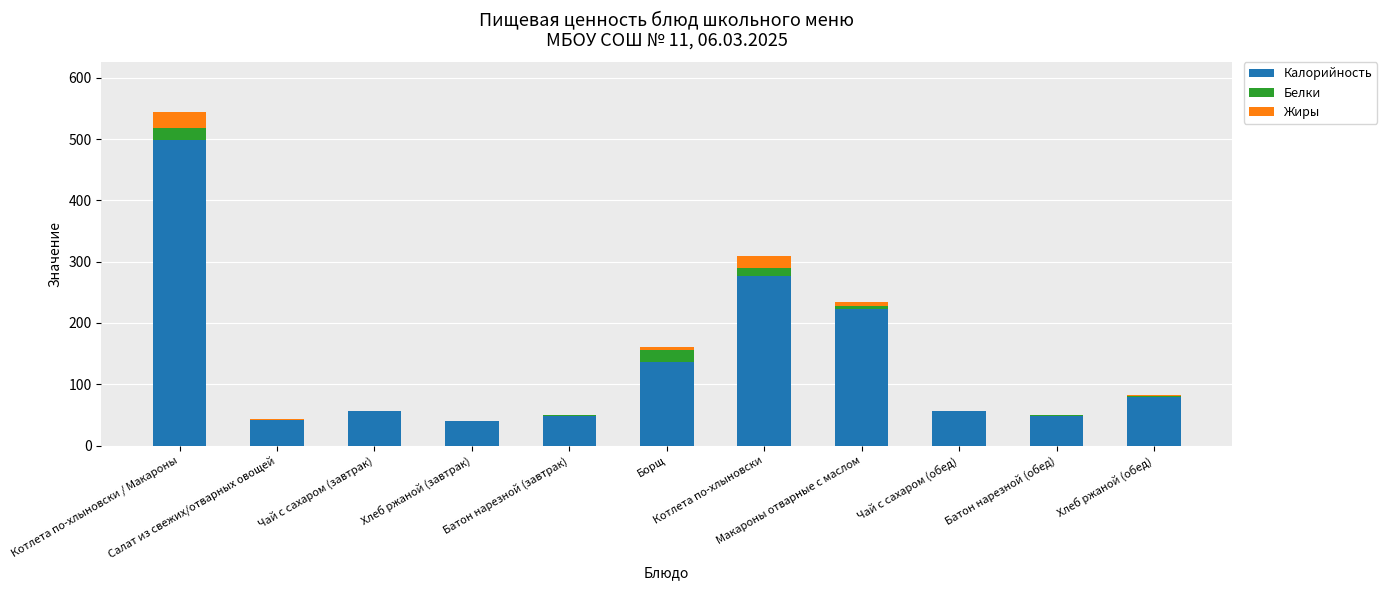

How many distinct data groups are displayed?

3